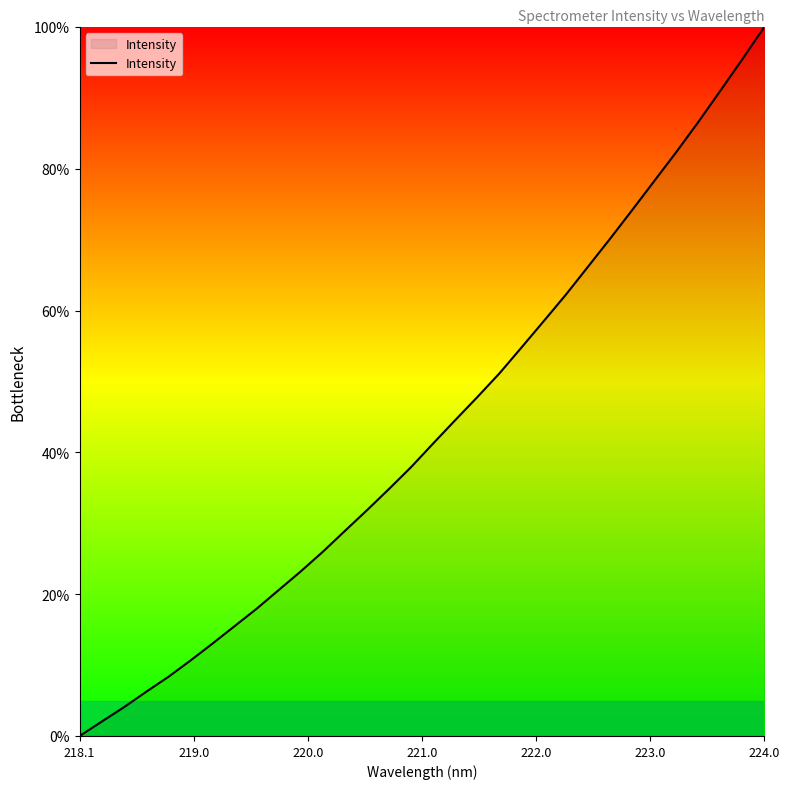

What is the greatest value displayed?

100.0